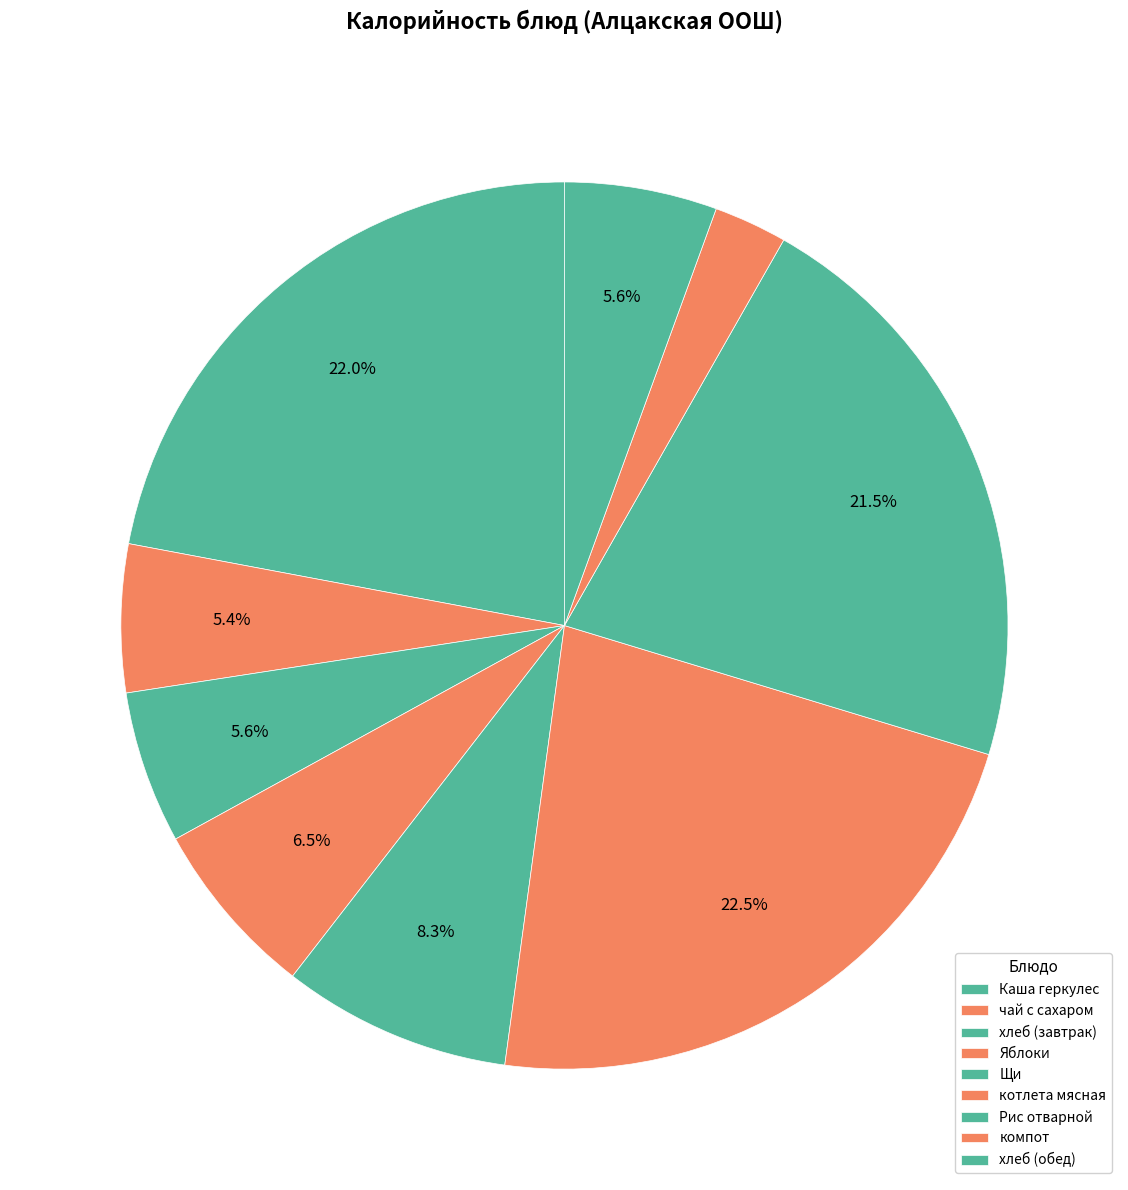

The Каша геркулес slice represents 34% of the pie. True or false?

False